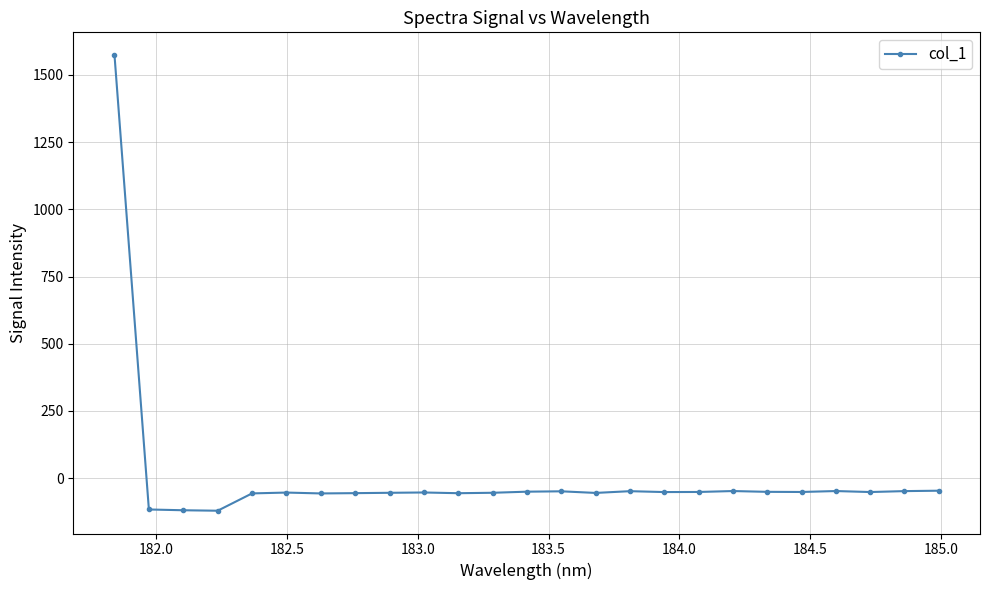

True or false: there are more than 0 points higher than both neighbors.

True